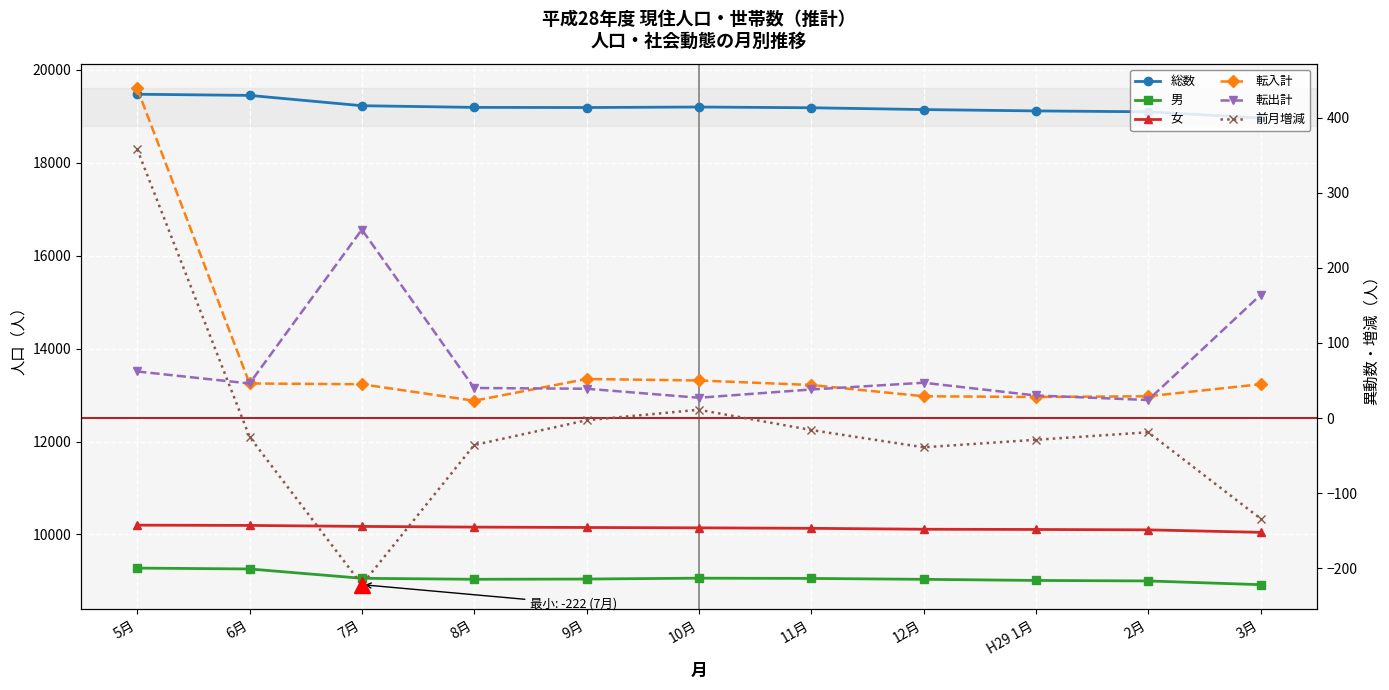

Which series changed the most between 7月 and 3月?

総数